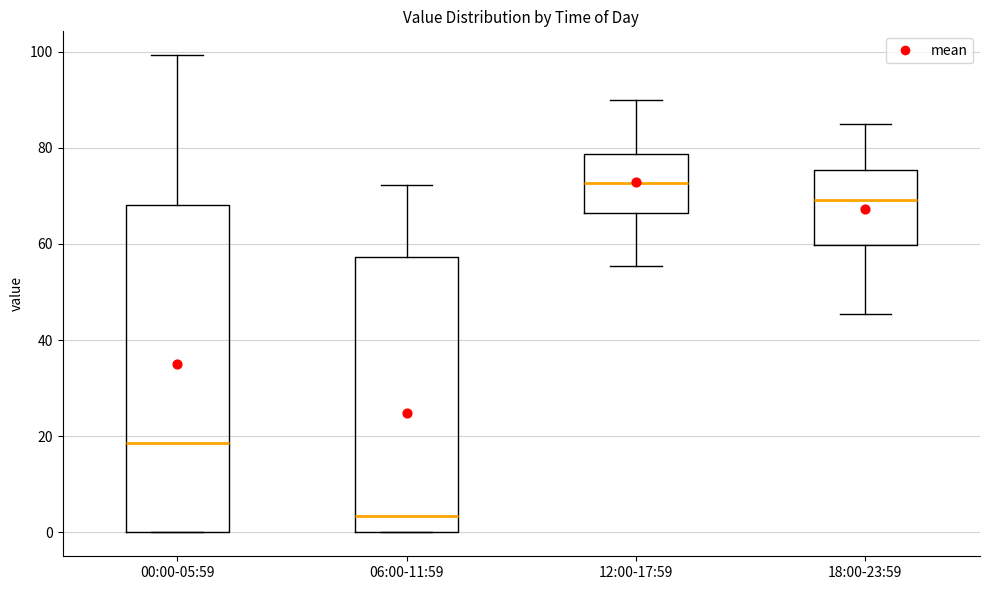

Where does the median line of the box for 06:00-11:59 sit on the y-axis? The values are not printed on the chart, so give them approximately, as read against the axis.

4